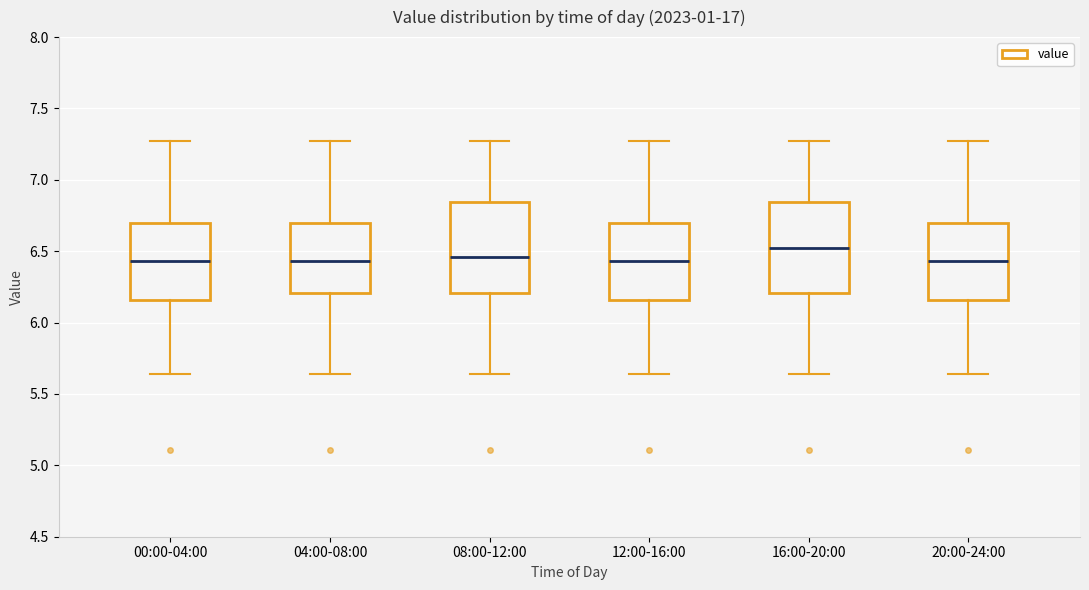

Reading left to right, transcribe this box plot: for each box, give where its median line is, the range the box spans, and where its two whiskers end, as read against the y-axis. The values are not printed on the chart, so give them approximately, as read against the axis.

00:00-04:00: median 6.45, box 6.15 to 6.70, whiskers 5.65 to 7.25
04:00-08:00: median 6.45, box 6.20 to 6.70, whiskers 5.65 to 7.25
08:00-12:00: median 6.45, box 6.20 to 6.85, whiskers 5.65 to 7.25
12:00-16:00: median 6.45, box 6.15 to 6.70, whiskers 5.65 to 7.25
16:00-20:00: median 6.50, box 6.20 to 6.85, whiskers 5.65 to 7.25
20:00-24:00: median 6.45, box 6.15 to 6.70, whiskers 5.65 to 7.25